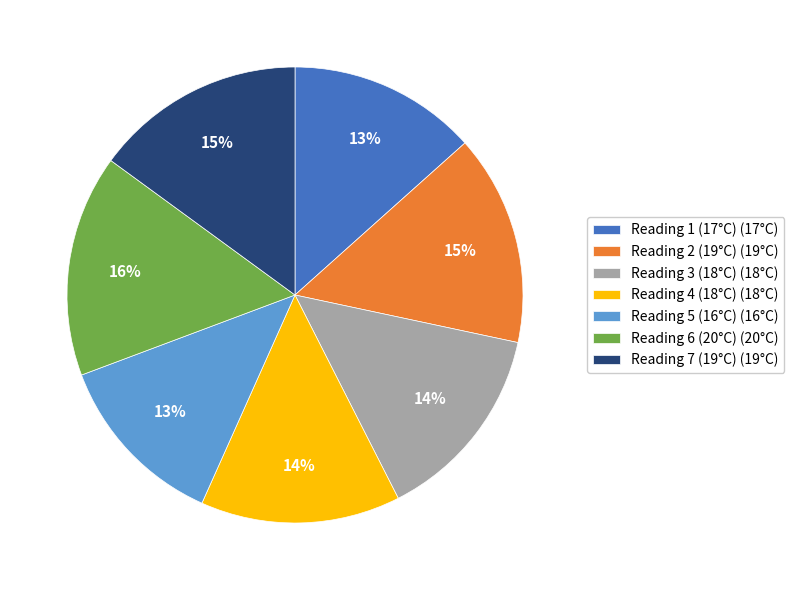

To the nearest percent, what is the difference between the largest and smallest slice percentages?

3%